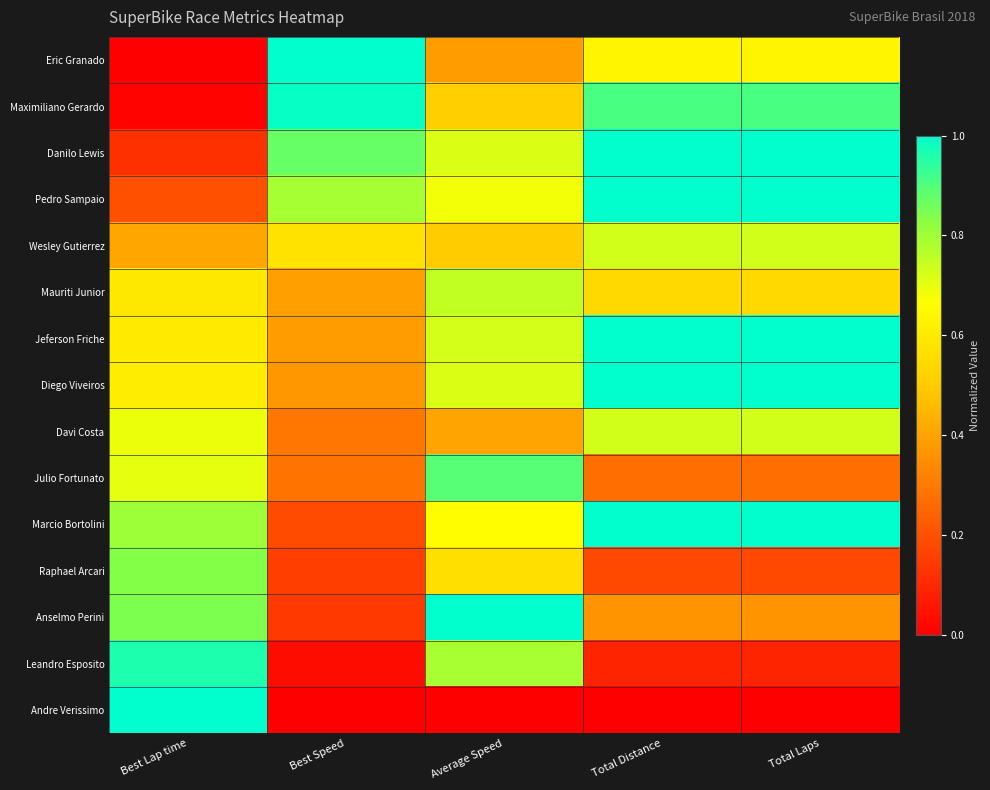

Reading left to right, what are all the values shown in this chart?

Eric Granado: Best Lap time=0.0	Best Speed=1.0	Average Speed=0.4	Total Distance=0.6	Total Laps=0.6
Maximiliano Gerardo: Best Lap time=0.0	Best Speed=1.0	Average Speed=0.5	Total Distance=0.9	Total Laps=0.9
Danilo Lewis: Best Lap time=0.1	Best Speed=0.9	Average Speed=0.7	Total Distance=1.0	Total Laps=1.0
Pedro Sampaio: Best Lap time=0.2	Best Speed=0.8	Average Speed=0.7	Total Distance=1.0	Total Laps=1.0
Wesley Gutierrez: Best Lap time=0.4	Best Speed=0.6	Average Speed=0.5	Total Distance=0.7	Total Laps=0.7
Mauriti Junior: Best Lap time=0.6	Best Speed=0.4	Average Speed=0.8	Total Distance=0.5	Total Laps=0.5
Jeferson Friche: Best Lap time=0.6	Best Speed=0.4	Average Speed=0.7	Total Distance=1.0	Total Laps=1.0
Diego Viveiros: Best Lap time=0.6	Best Speed=0.4	Average Speed=0.7	Total Distance=1.0	Total Laps=1.0
Davi Costa: Best Lap time=0.7	Best Speed=0.3	Average Speed=0.4	Total Distance=0.7	Total Laps=0.7
Julio Fortunato: Best Lap time=0.7	Best Speed=0.3	Average Speed=0.9	Total Distance=0.3	Total Laps=0.3
Marcio Bortolini: Best Lap time=0.8	Best Speed=0.2	Average Speed=0.7	Total Distance=1.0	Total Laps=1.0
Raphael Arcari: Best Lap time=0.8	Best Speed=0.2	Average Speed=0.6	Total Distance=0.2	Total Laps=0.2
Anselmo Perini: Best Lap time=0.8	Best Speed=0.1	Average Speed=1.0	Total Distance=0.4	Total Laps=0.4
Leandro Esposito: Best Lap time=1.0	Best Speed=0.0	Average Speed=0.8	Total Distance=0.1	Total Laps=0.1
Andre Verissimo: Best Lap time=1.0	Best Speed=0.0	Average Speed=0.0	Total Distance=0.0	Total Laps=0.0